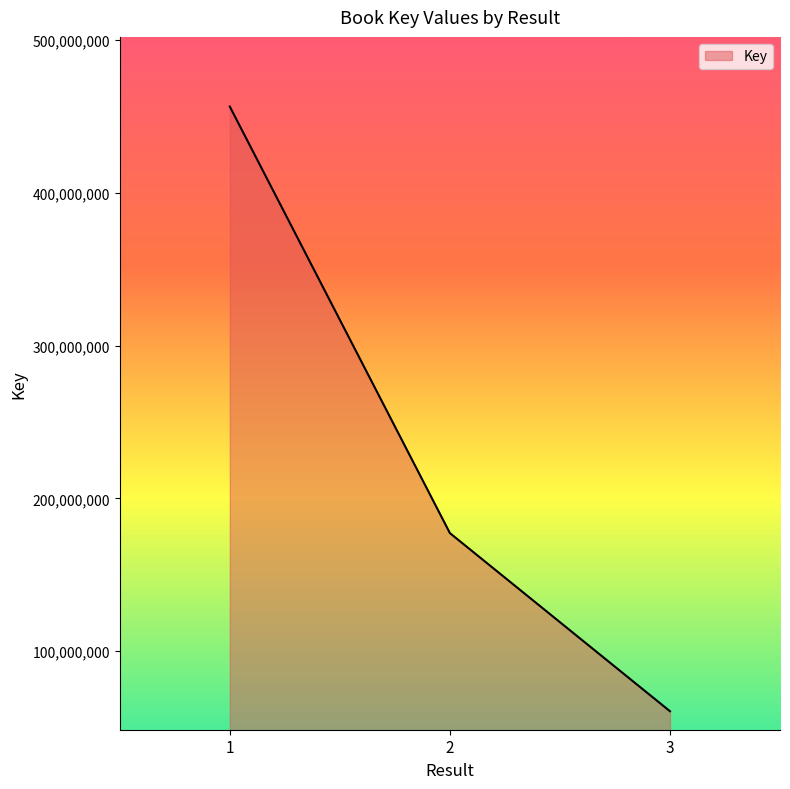

List the labels in order of value, smallest first.

3, 2, 1